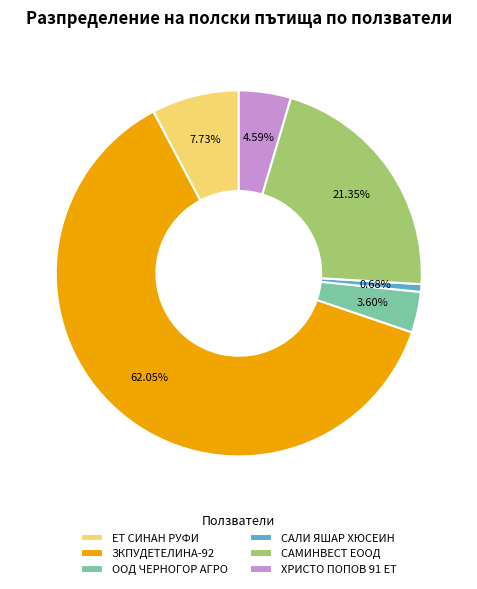

How many segments does this pie chart have?

6